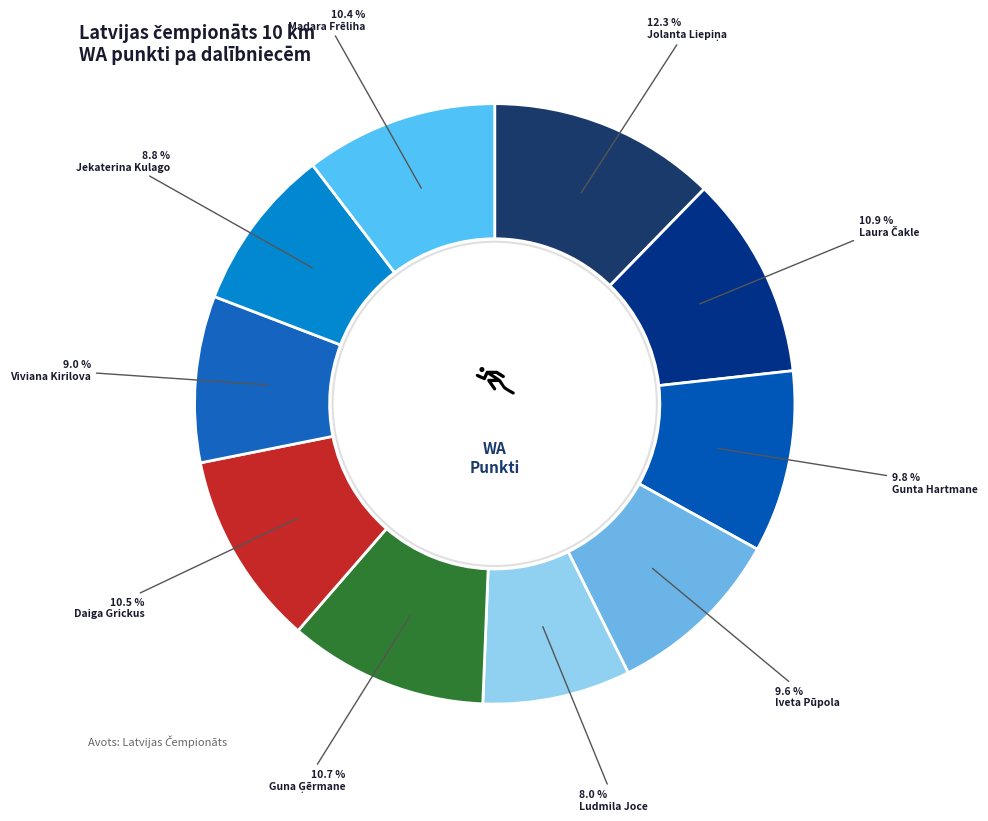

To the nearest percent, what is the combined percentage of Jekaterina Kulago and Madara Frēliha?

19%